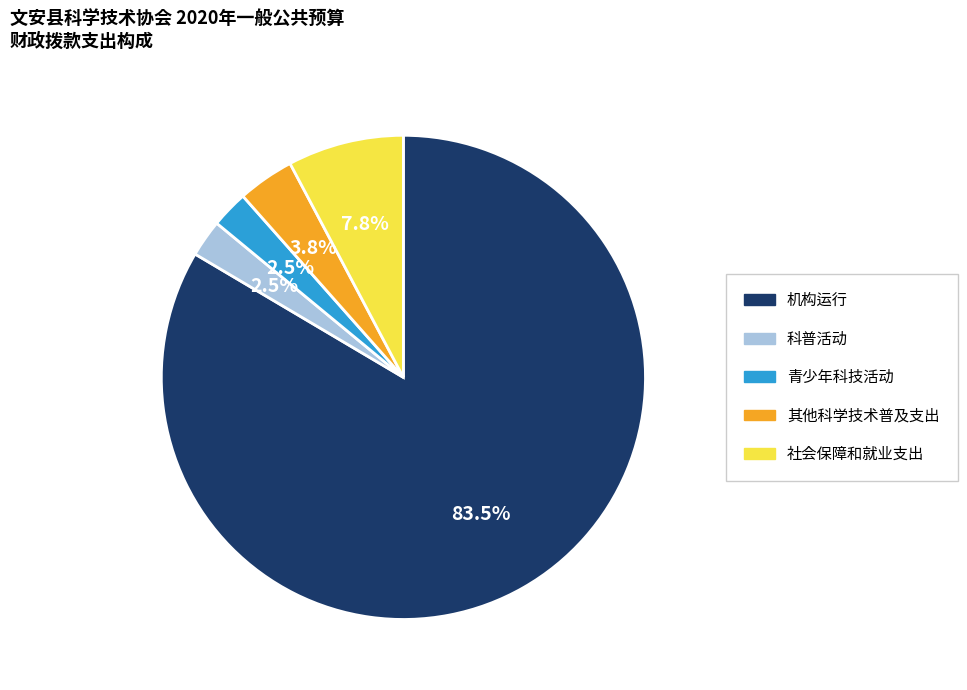

Is it true that 青少年科技活动 is 10% of the pie?

False